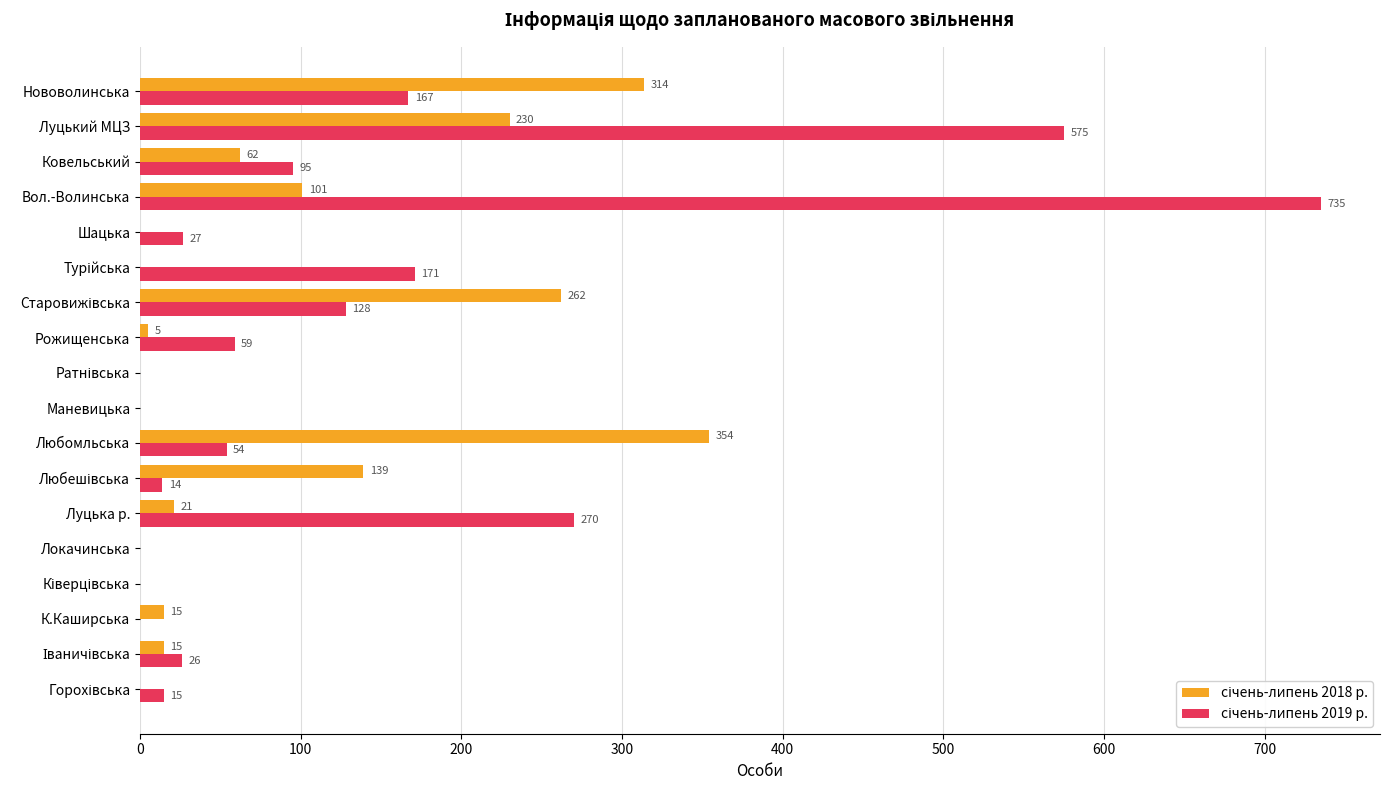

Count the number of data series in this chart.

2